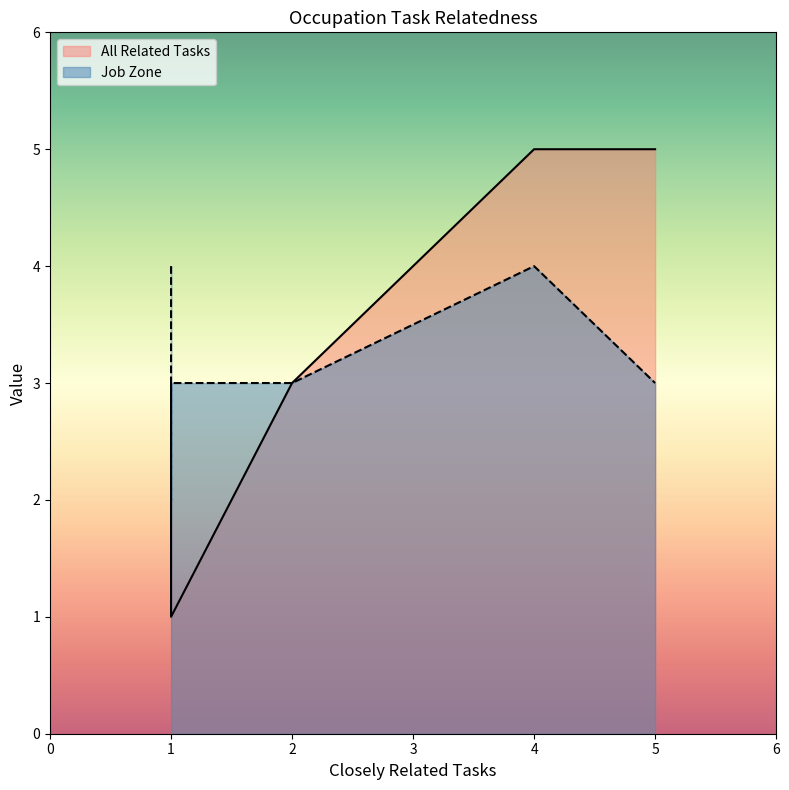

What is the maximum value shown in the chart?

5